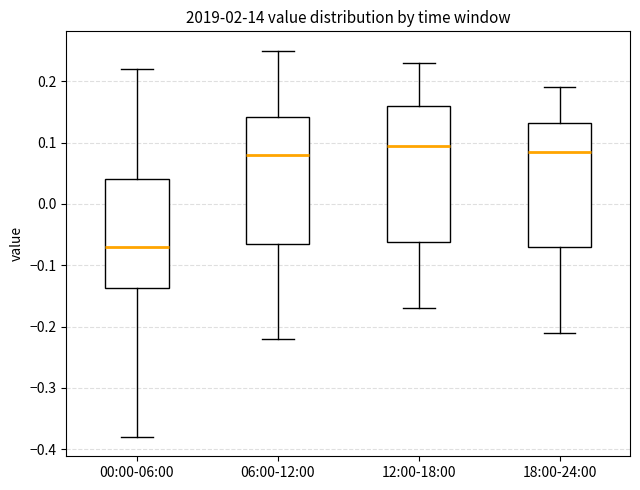

Which box has the lowest median line?

00:00-06:00